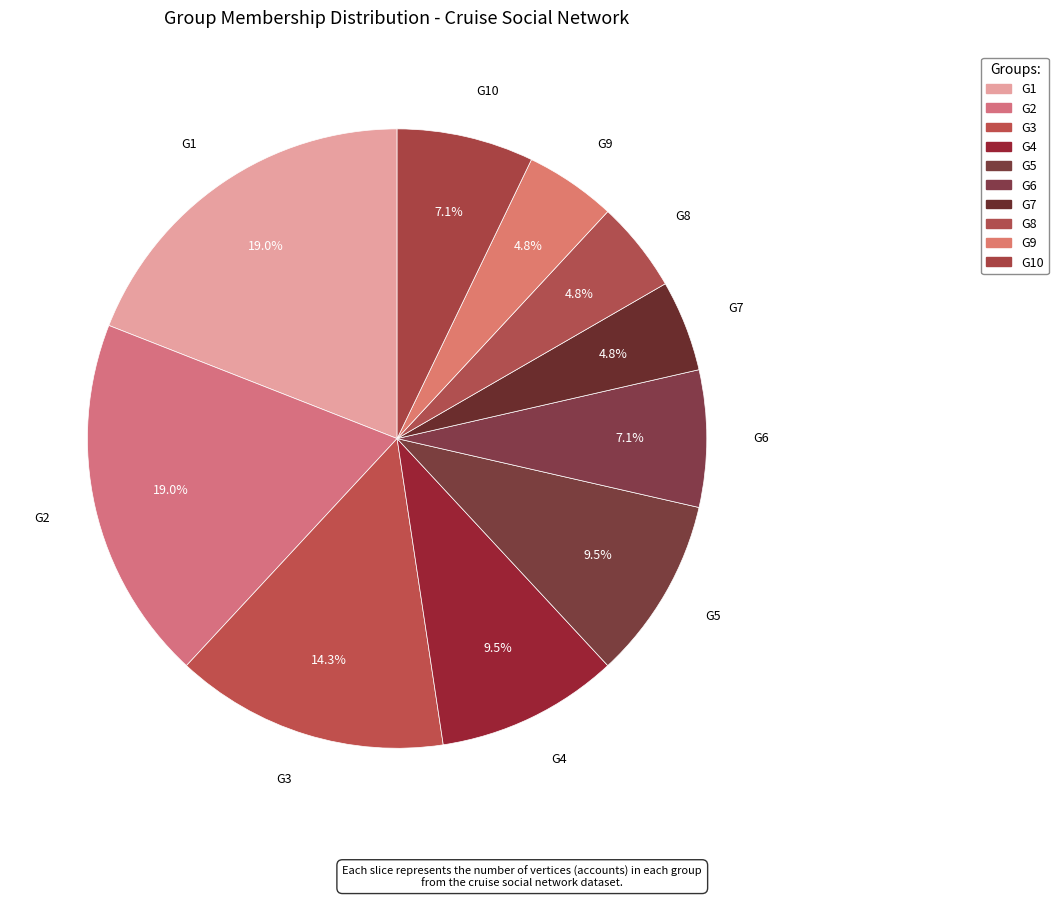

Rank the categories by value from lowest to highest.

G7, G8, G9, G6, G10, G4, G5, G3, G1, G2